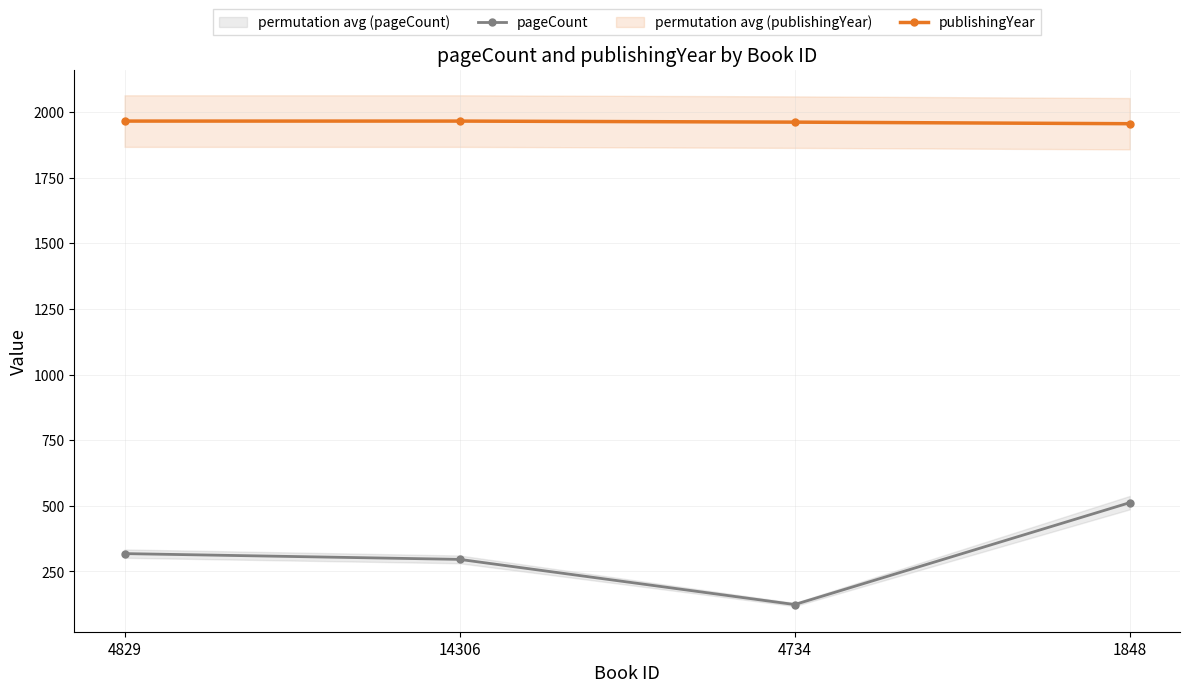

Which category has the highest value in the pageCount series?

1848